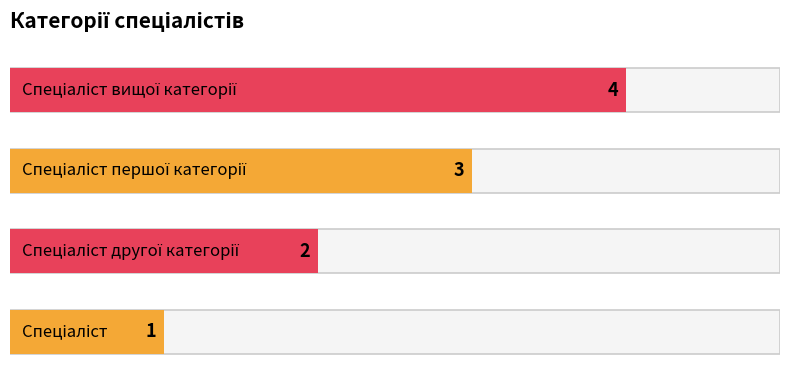

Reading left to right, transcribe all the data shown in this chart.

Спеціаліст=1	Спеціаліст другої категорії=2	Спеціаліст першої категорії=3	Спеціаліст вищої категорії=4